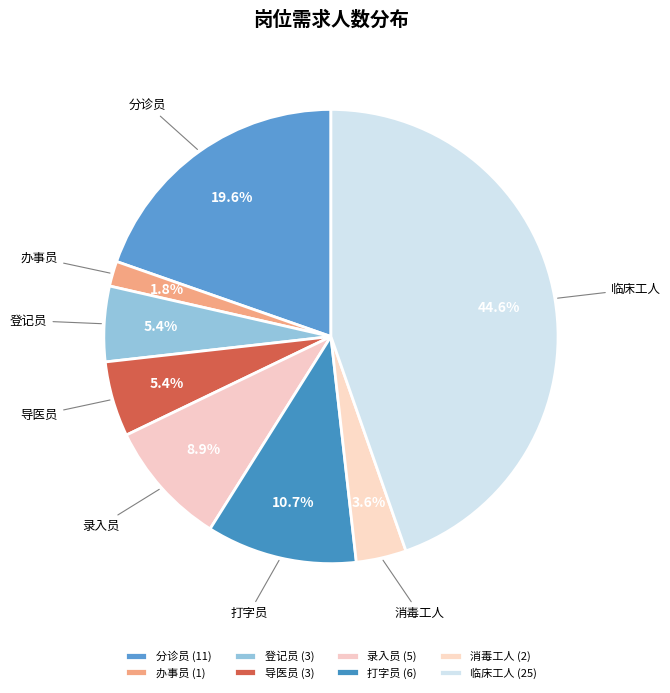

Is it true that 分诊员 is 20% of the pie?

True